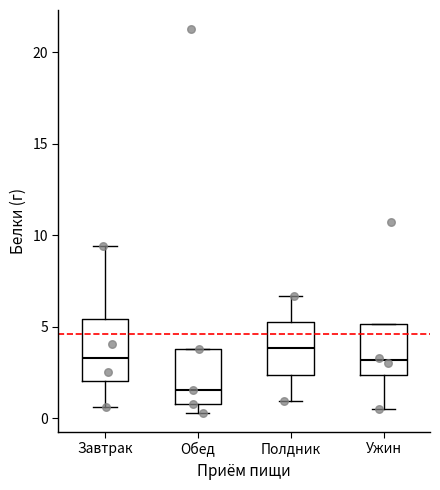

Reading left to right, transcribe this box plot: for each box, give where its median line is, the range the box spans, and where its two whiskers end, as read against the y-axis. The values are not printed on the chart, so give them approximately, as read against the axis.

Завтрак: median 3.5, box 2.0 to 5.5, whiskers 0.5 to 9.5
Обед: median 1.5, box 1.0 to 4.0, whiskers 0.5 to 4.0
Полдник: median 4.0, box 2.5 to 5.0, whiskers 1.0 to 6.5
Ужин: median 3.0, box 2.5 to 5.0, whiskers 0.5 to 5.0